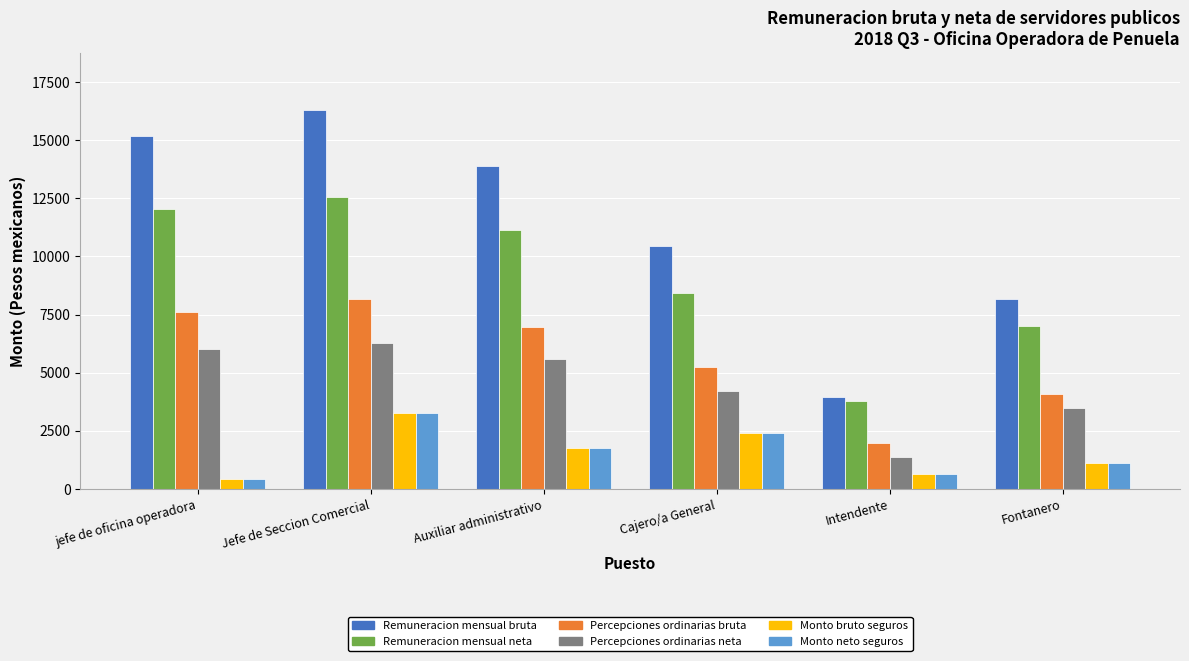

At which label does Remuneracion mensual neta first exceed 11132?

jefe de oficina operadora